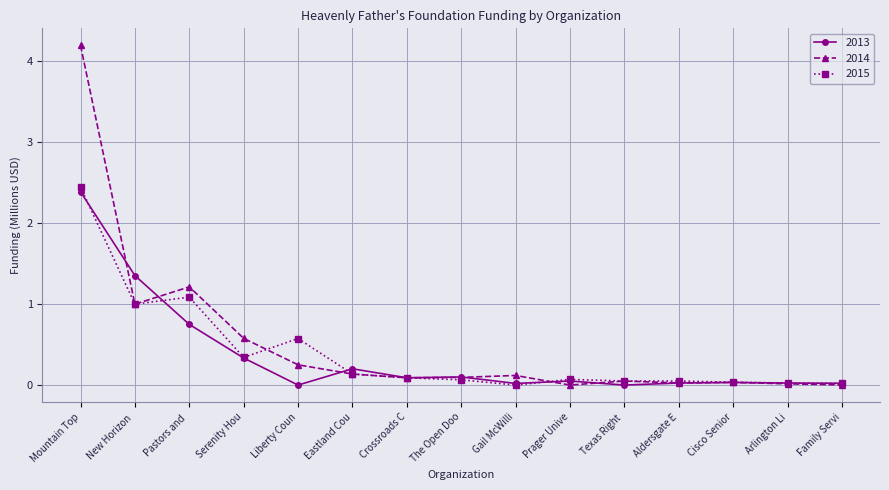

What is the label of the 11th point from the right?

Liberty Coun